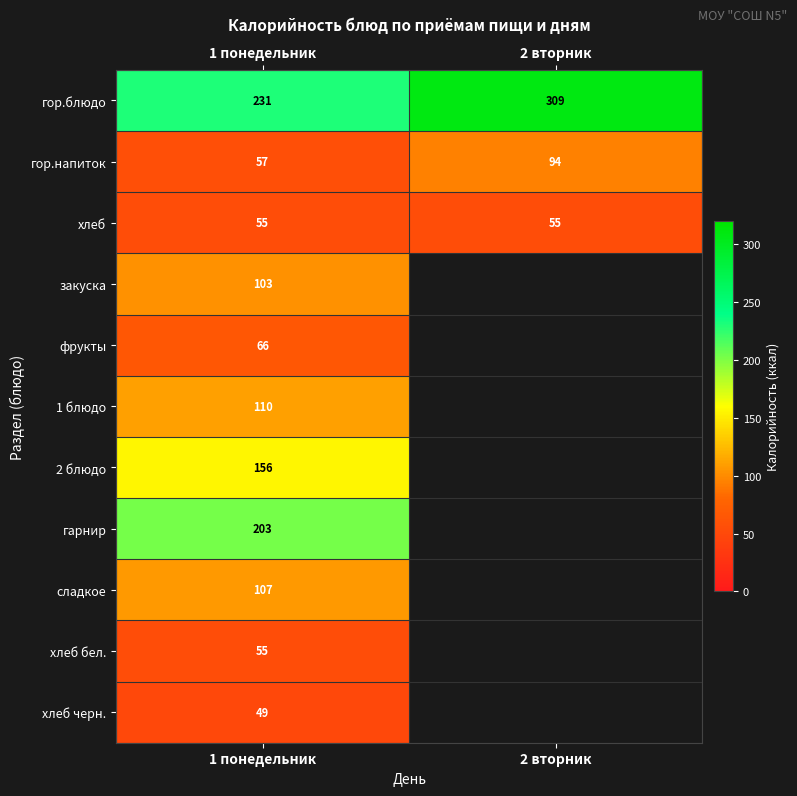

At which label is гор.блюдо closest to 270?

1 понедельник